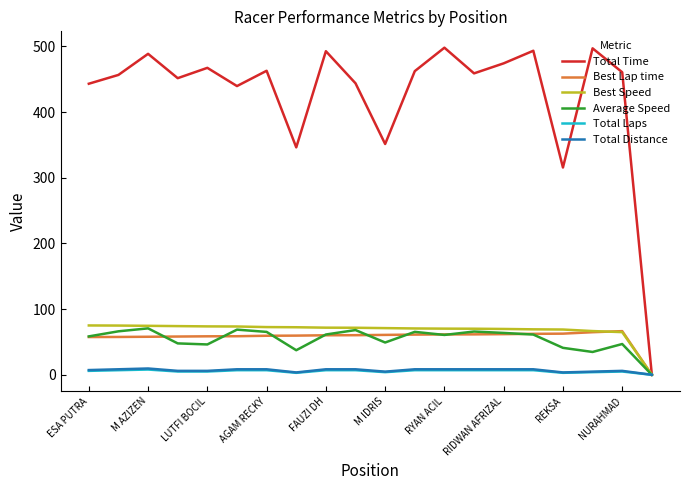

Which series has the widest spread of values?

Total Time